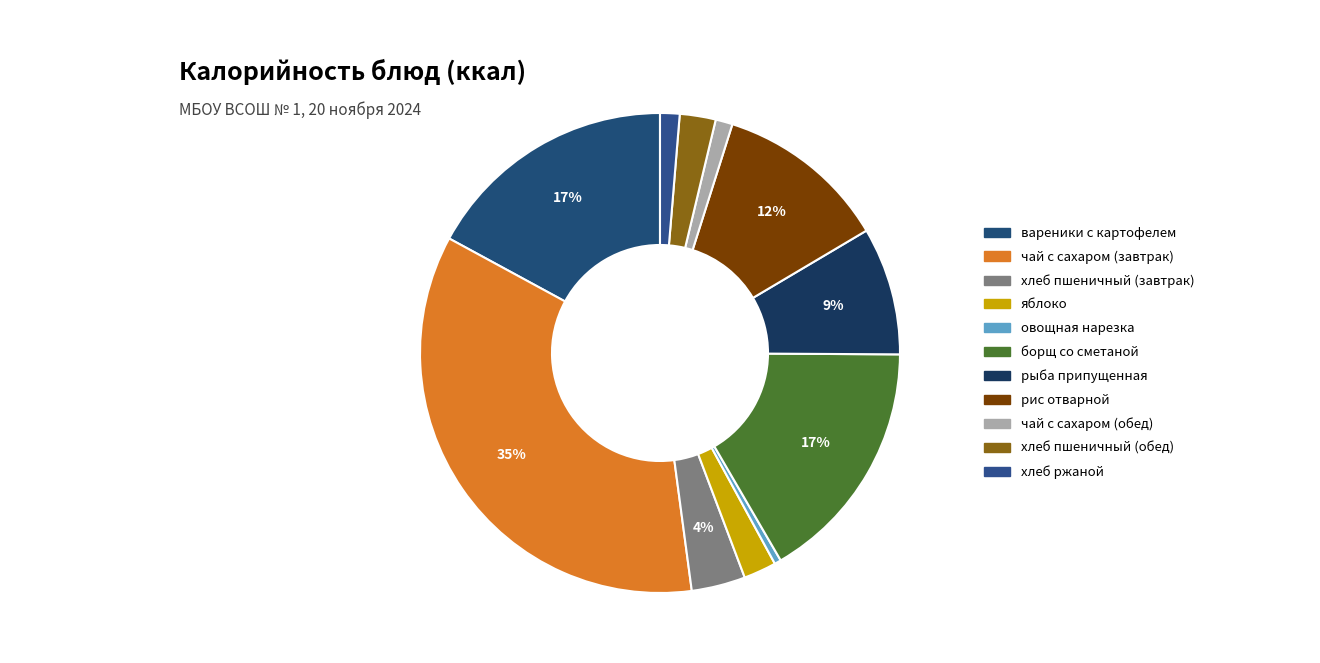

What is the ratio of the value at борщ со сметаной to the value at хлеб пшеничный (обед)?

6.8